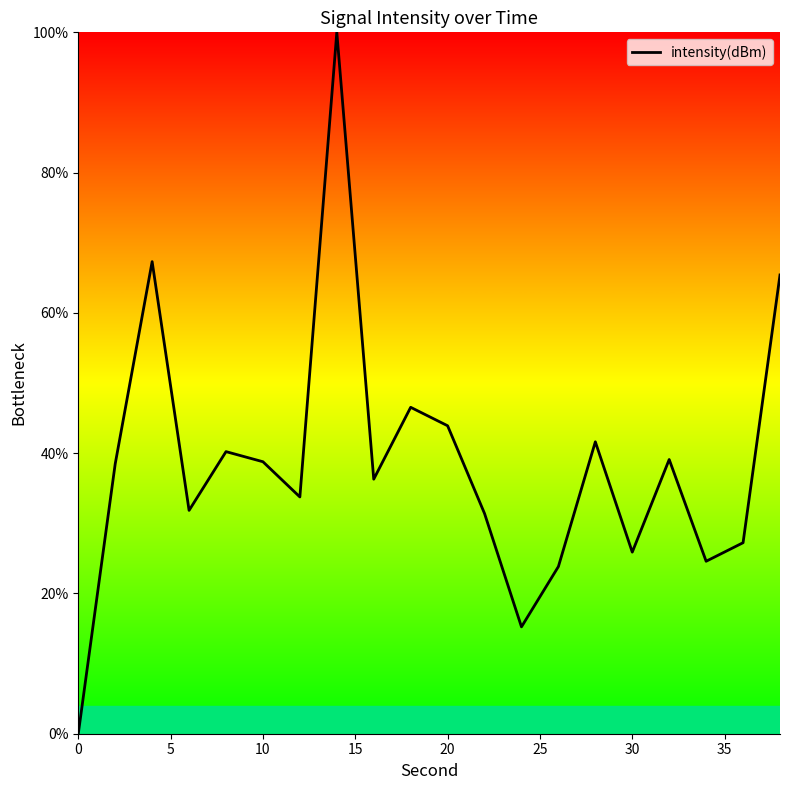

What is the difference between the second highest and second lowest values?

52.1